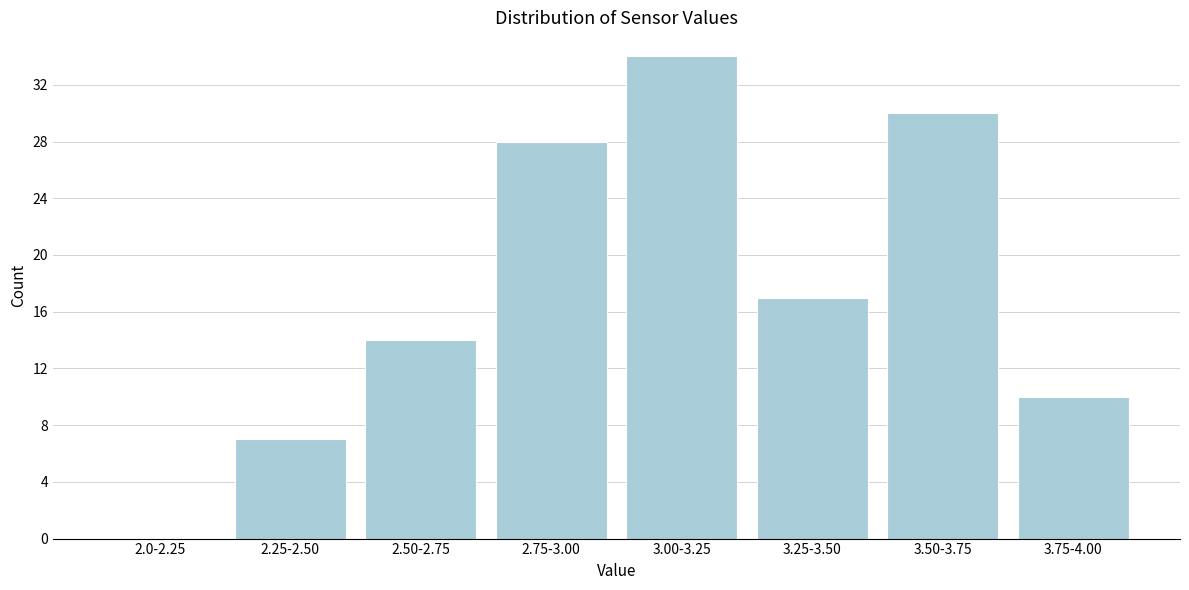

Reading left to right, transcribe all the data shown in this chart.

2.0-2.25=0	2.25-2.50=7	2.50-2.75=14	2.75-3.00=28	3.00-3.25=34	3.25-3.50=17	3.50-3.75=30	3.75-4.00=10